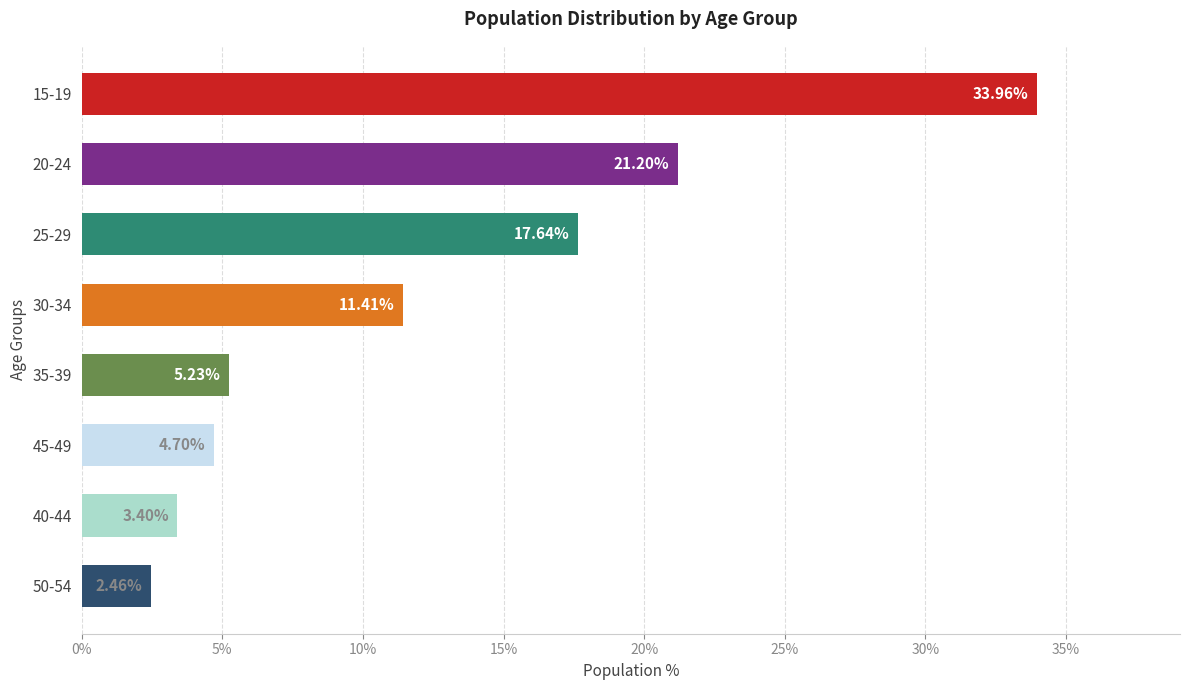

What is the maximum value shown in the chart?

34.0